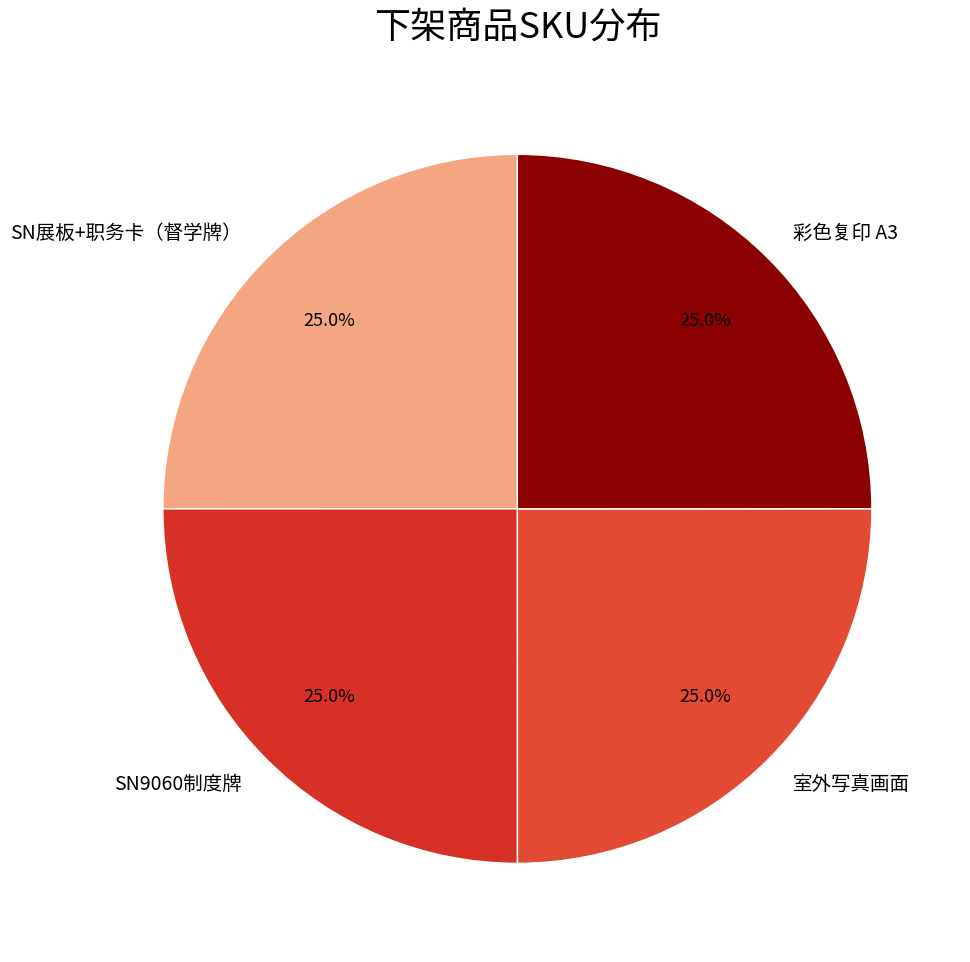

How much of the chart is everything except 彩色复印 A3?

75.0%